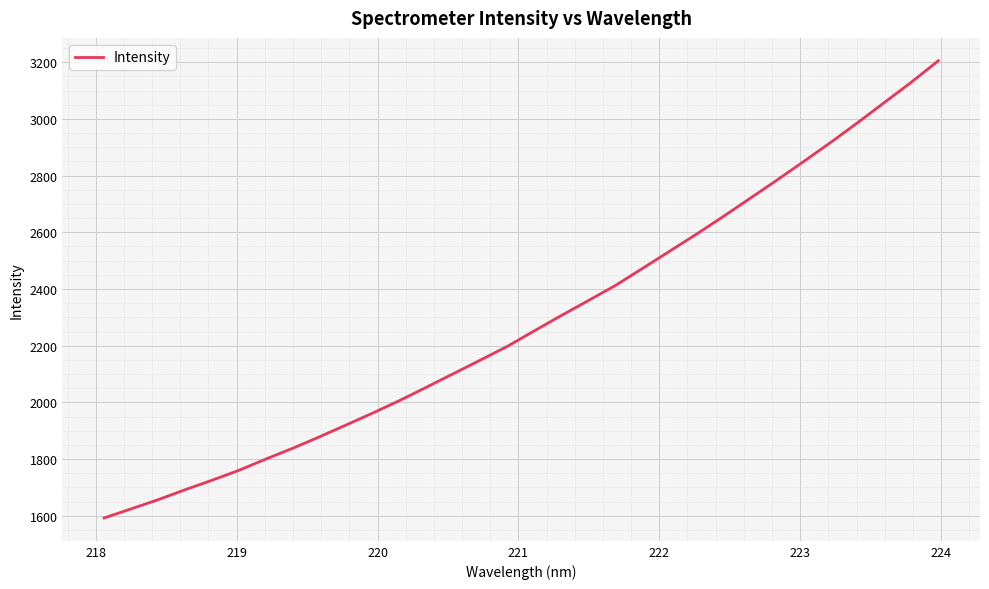

What is the sum of all values?

73206.1